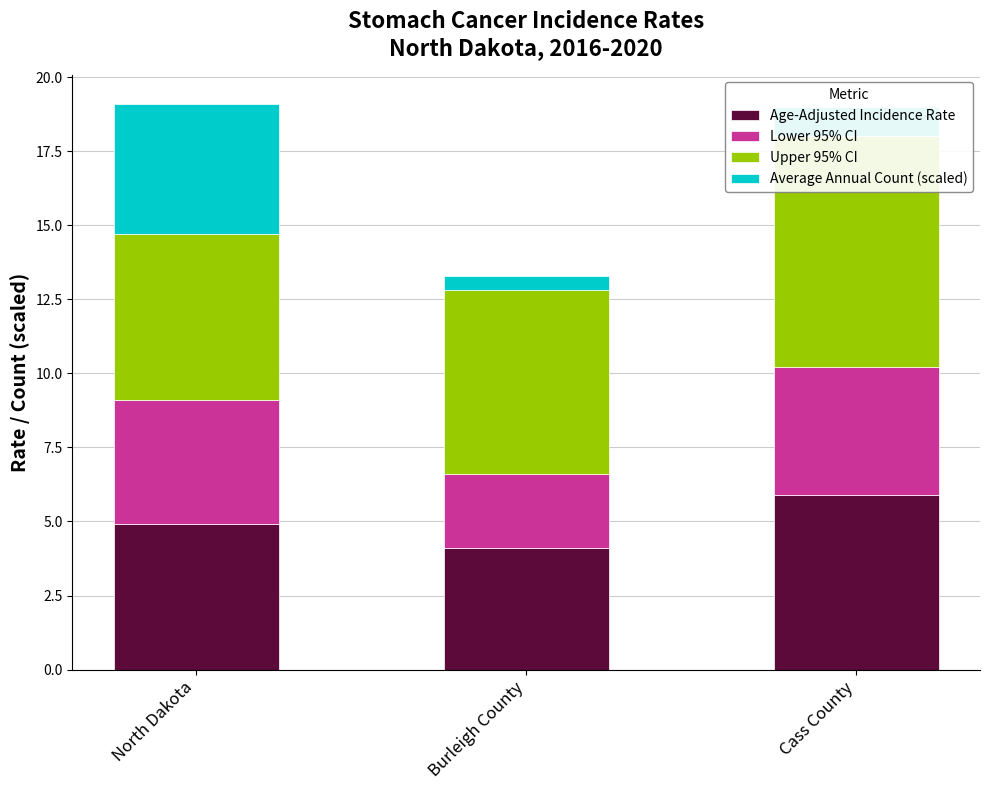

What is the approximate value of Lower 95% CI at Burleigh County?

2.5